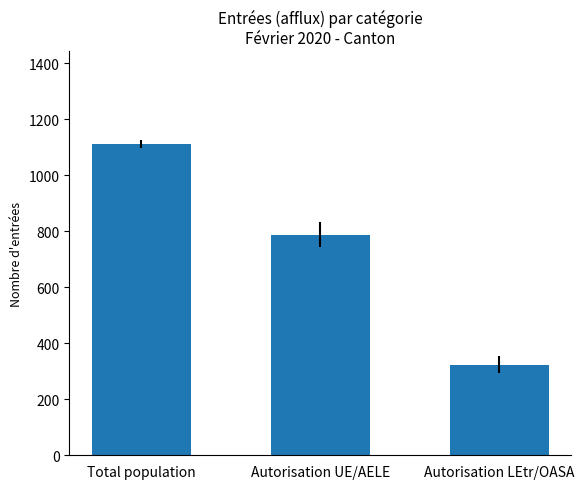

Between Total population and Autorisation LEtr/OASA, which is larger?

Total population